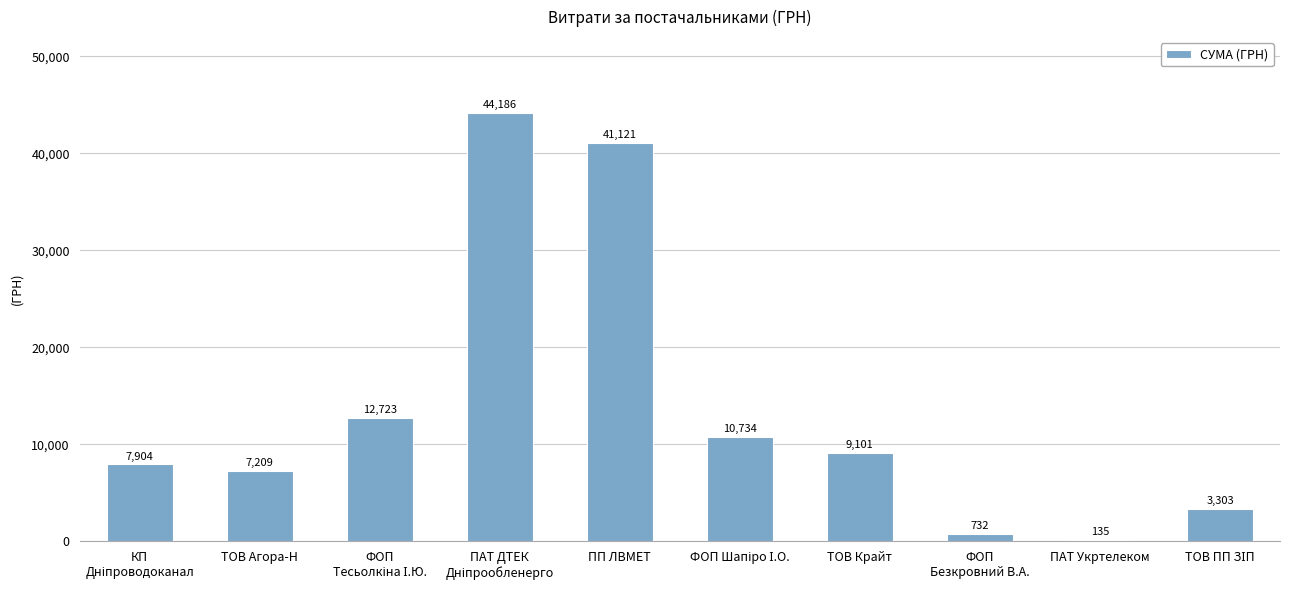

What is the sum of all values?

137148.0